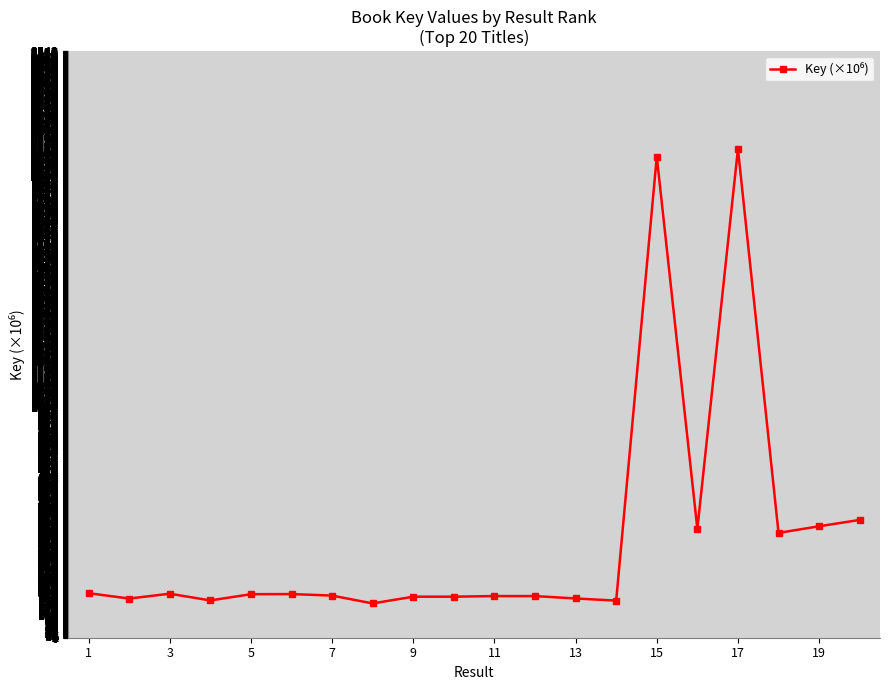

True or false: the data has more than 1 interior local peaks.

True